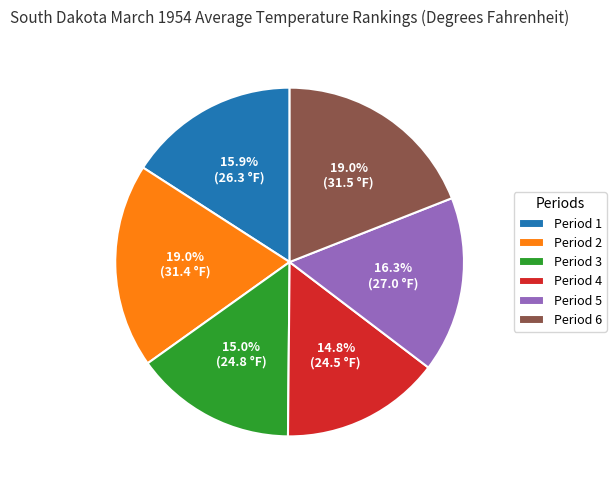

What is the ratio of the value at Period 1 to the value at Period 2?

0.8